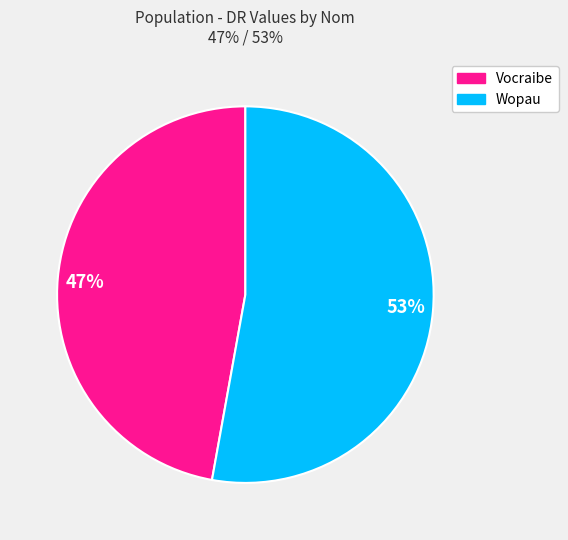

Which slice represents more than half of the pie?

53%